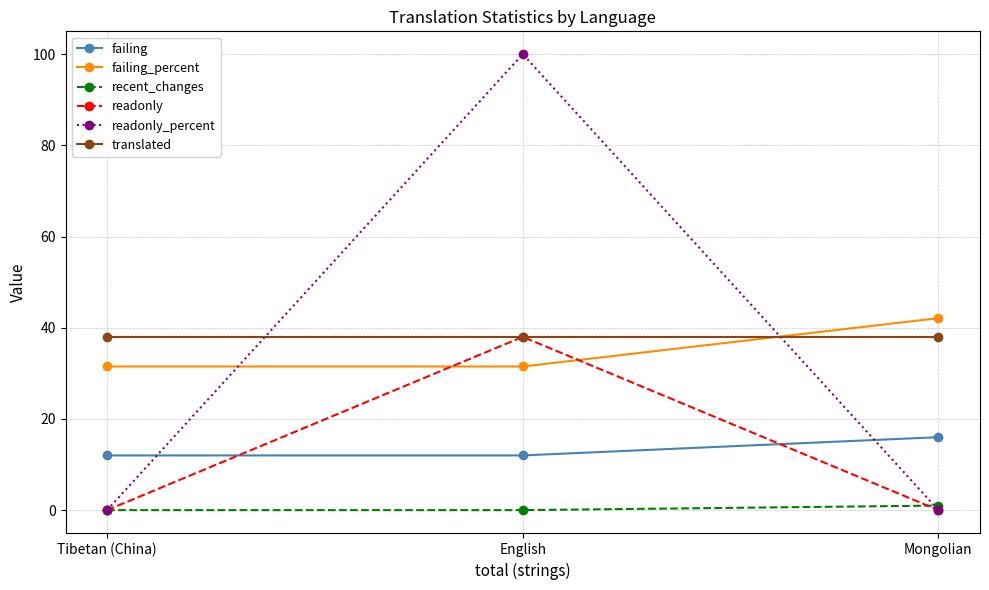

What is the sum of the readonly values at English and Tibetan (China)?

38.0